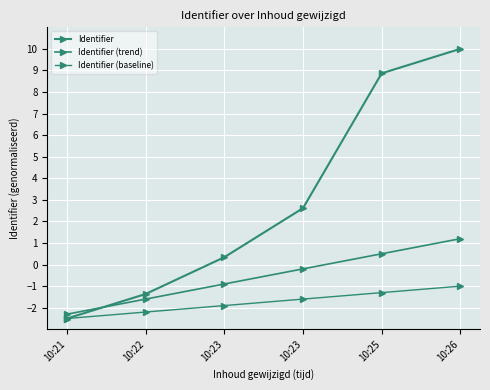

Between 10:21 and 10:23, which series saw the biggest shift?

Identifier